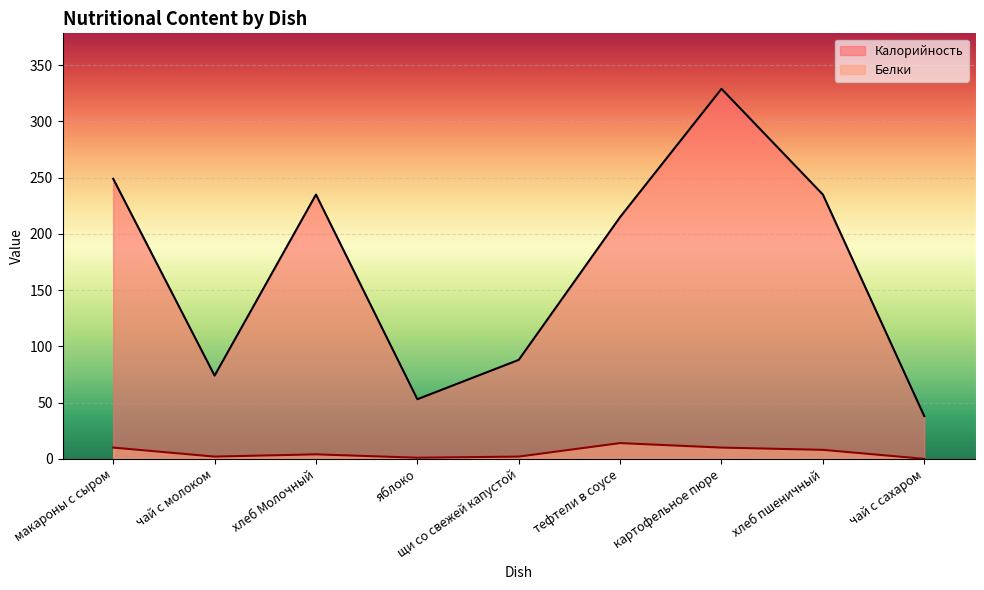

Rank the series by their maximum value, from highest to lowest.

Калорийность, Белки